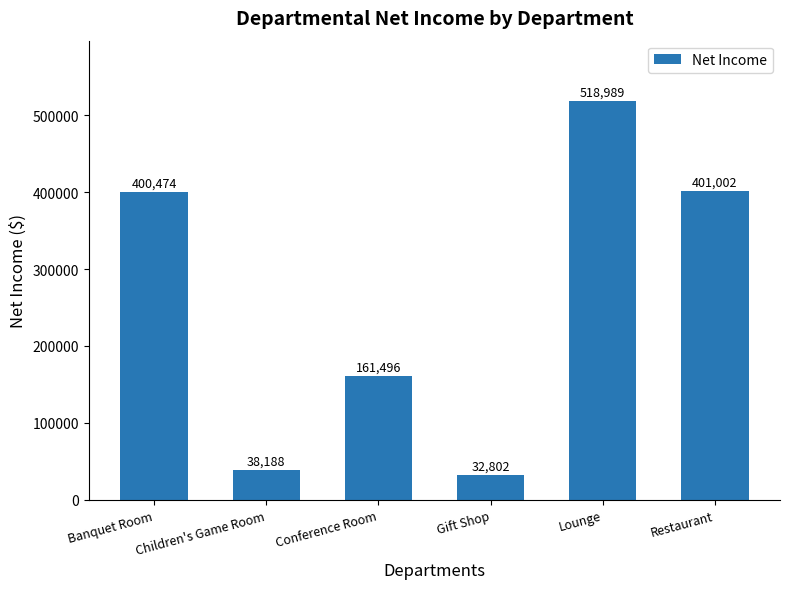

What is the difference between the maximum and minimum values?

486186.9